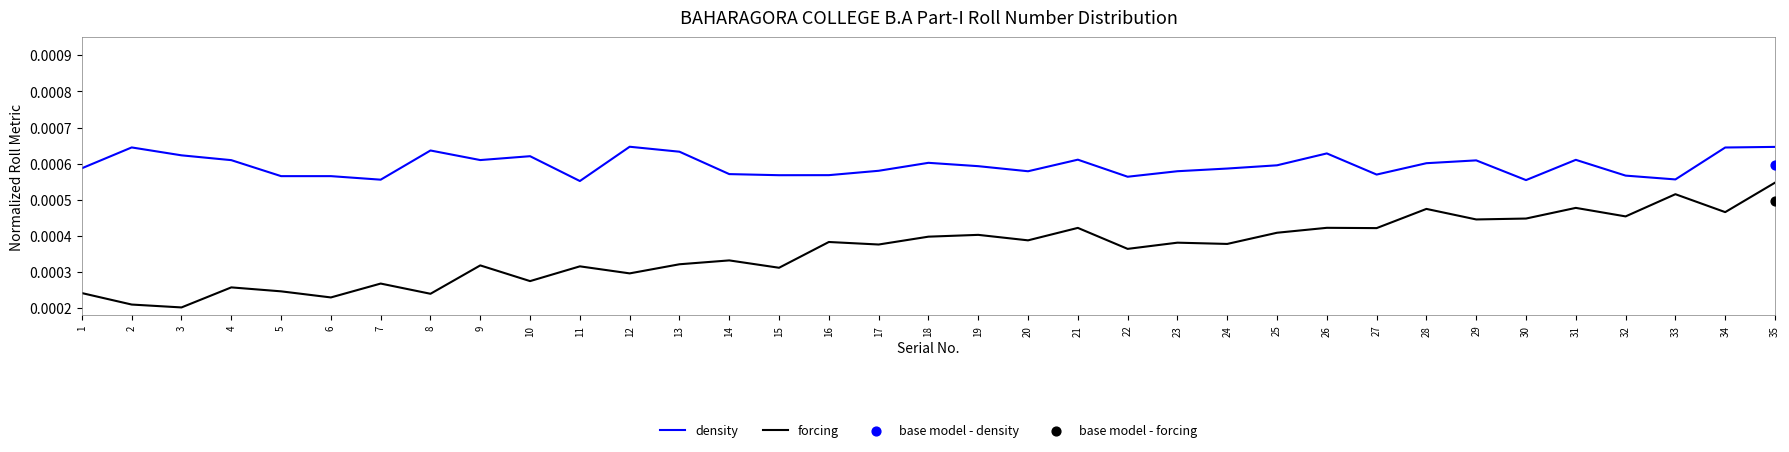

Which series has the largest total across all categories?

density